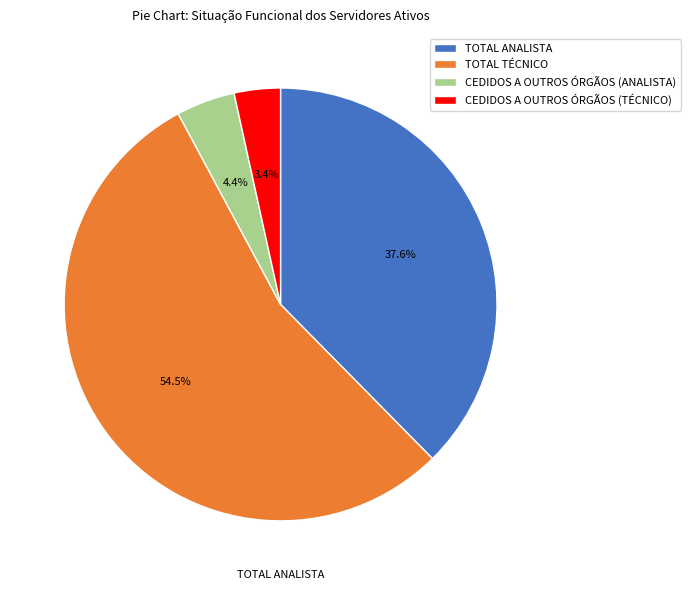

Between TOTAL TÉCNICO and CEDIDOS A OUTROS ÓRGÃOS (ANALISTA), which is larger?

TOTAL TÉCNICO